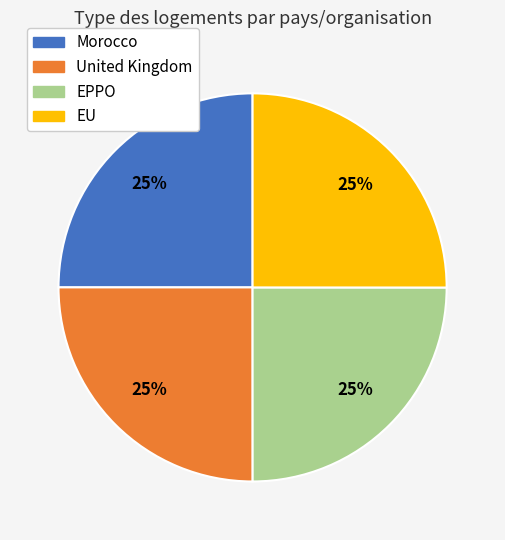

True or false: Morocco accounts for 25% of the total.

True